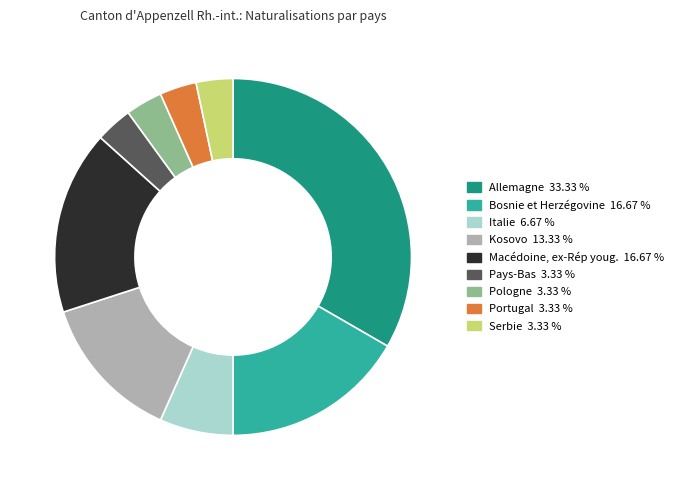

Does Italie represent more than half of the total?

No